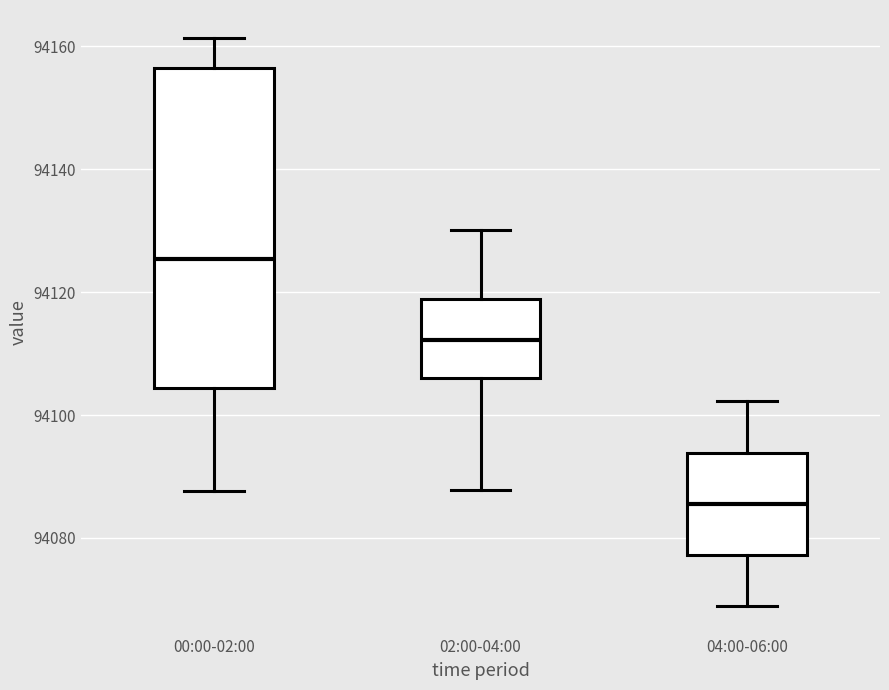

Reading left to right, transcribe this box plot: for each box, give where its median line is, the range the box spans, and where its two whiskers end, as read against the y-axis. The values are not printed on the chart, so give them approximately, as read against the axis.

00:00-02:00: median 94126, box 94104 to 94156, whiskers 94088 to 94162
02:00-04:00: median 94112, box 94106 to 94118, whiskers 94088 to 94130
04:00-06:00: median 94086, box 94078 to 94094, whiskers 94068 to 94102